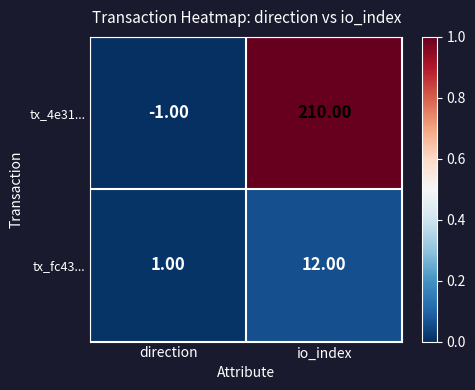

At how many categories does at least one series exceed 0?

2